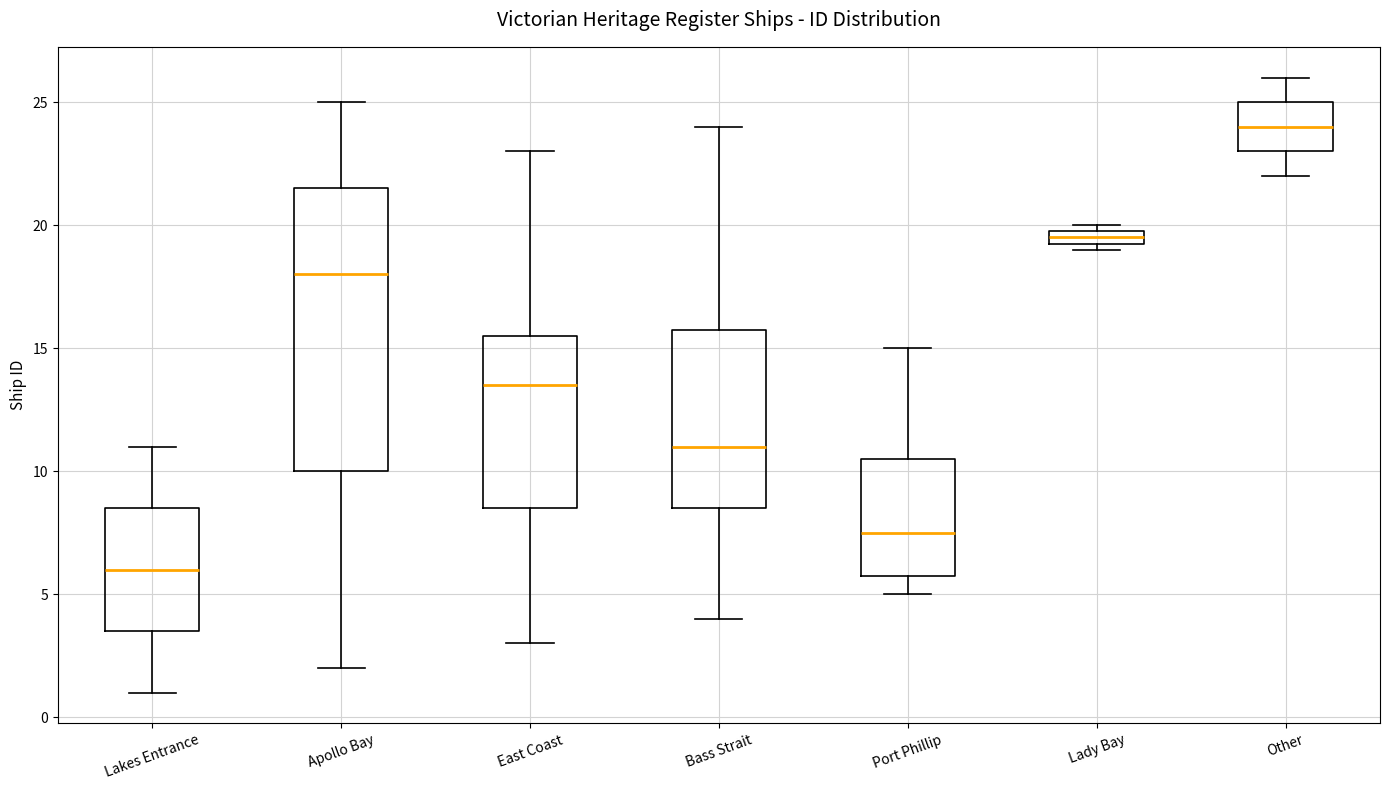

Which box's median line is the highest?

Other